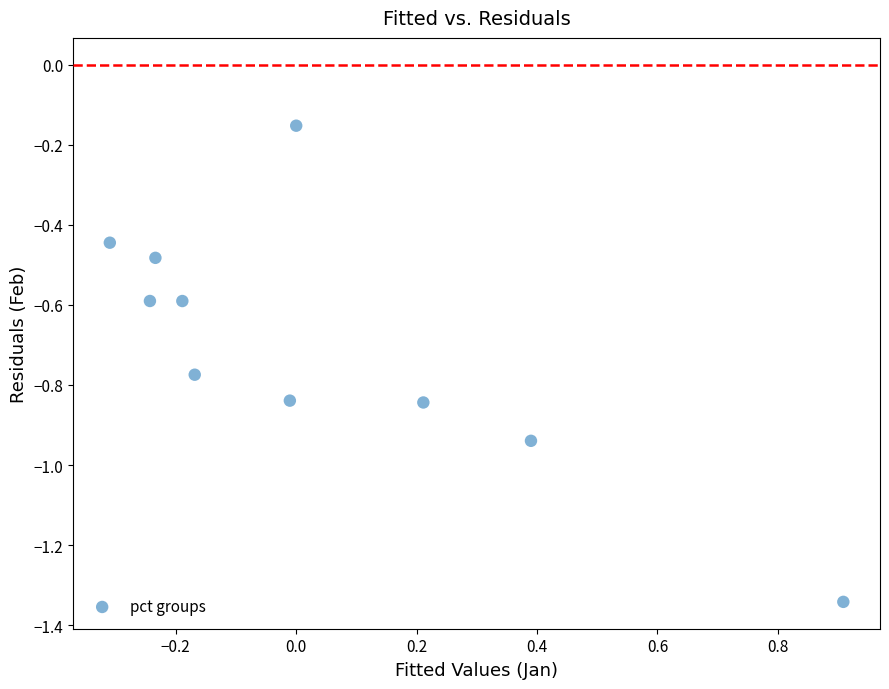

What is the range of X values (max minus min)?

1.2